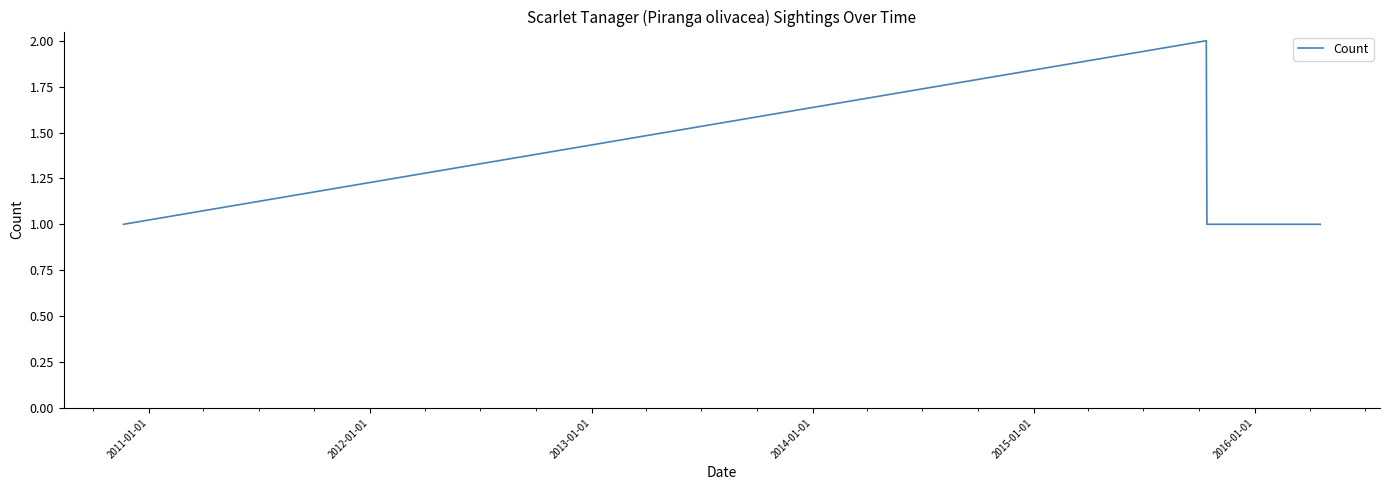

What is the difference between the maximum and minimum values?

1